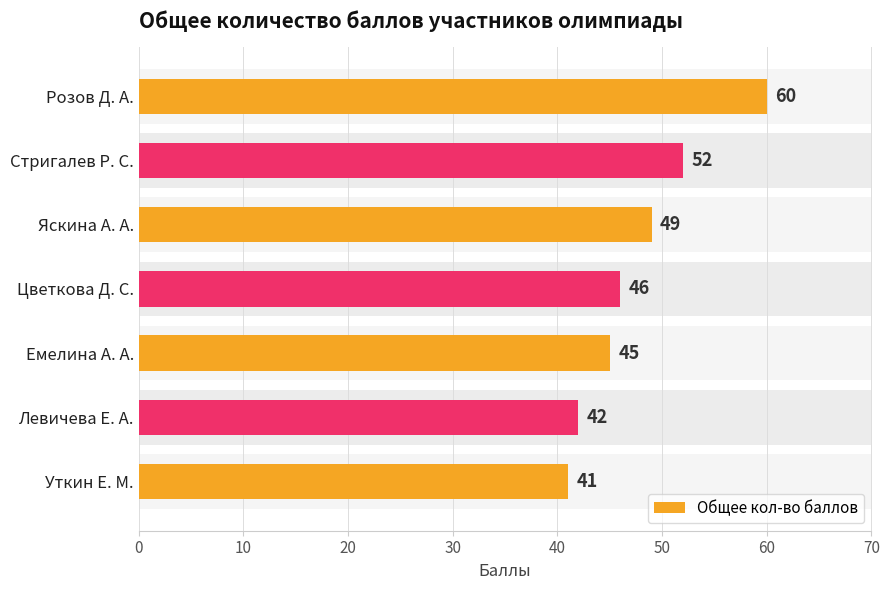

Reading left to right, what are all the values shown in this chart?

60	52	49	46	45	42	41